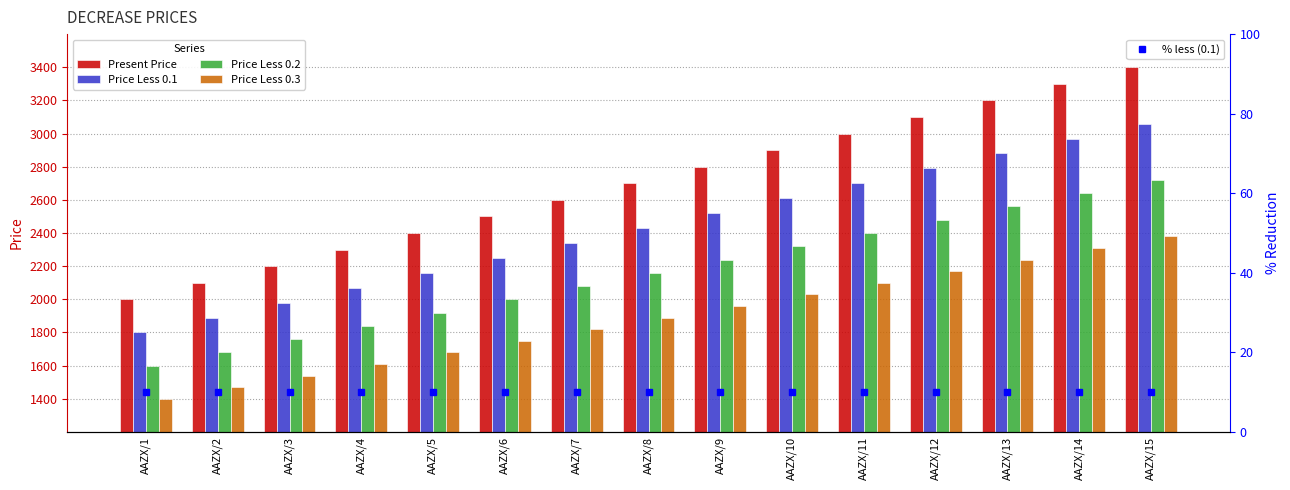

What is the total value across all series at AAZX/2?

7150